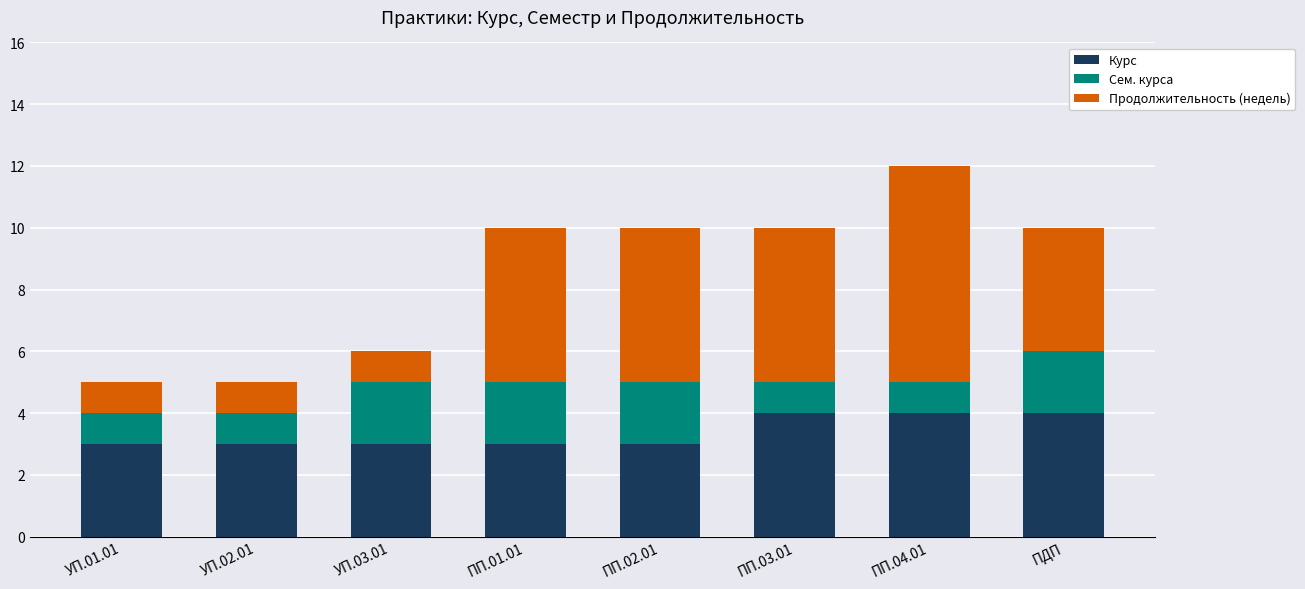

What is the average value of the Курс series?

3